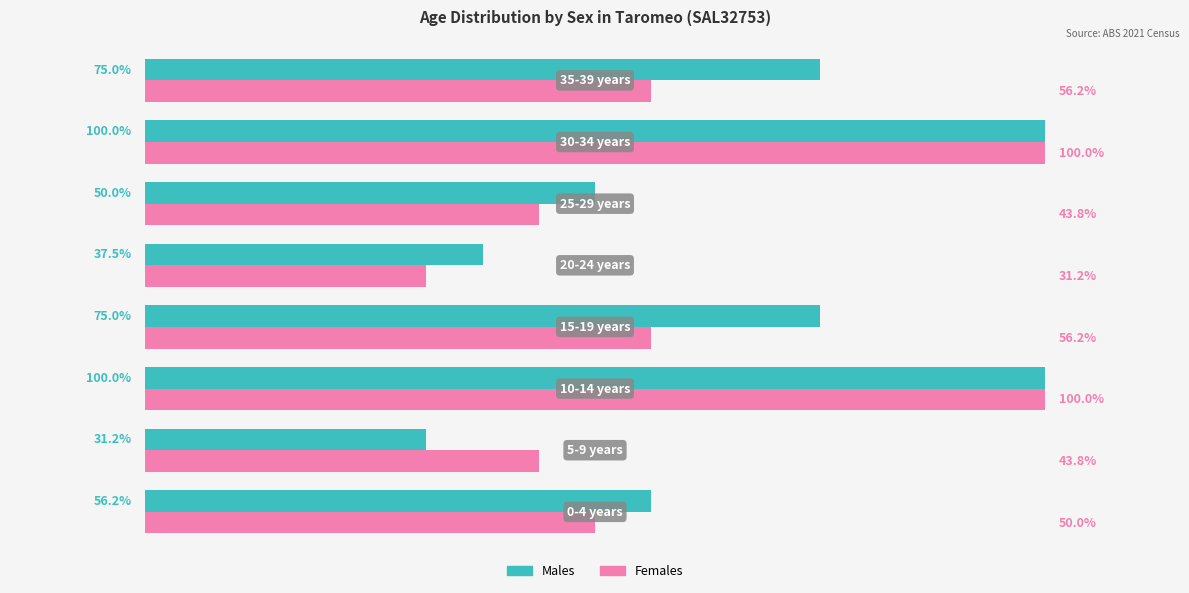

Rank the series by their average value, from lowest to highest.

Females, Males